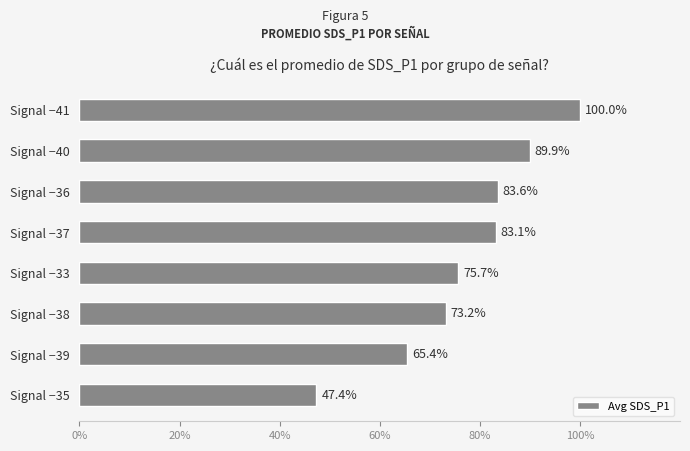

Approximately how many times larger is the value at Signal −38 compared to Signal −35?

1.5